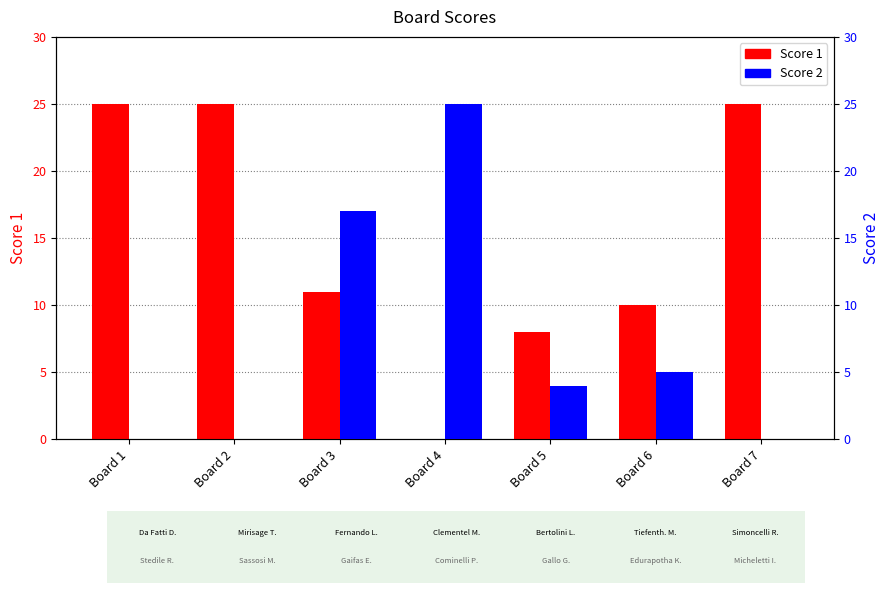

Between Board 7 and Board 5, which is larger?

Board 7